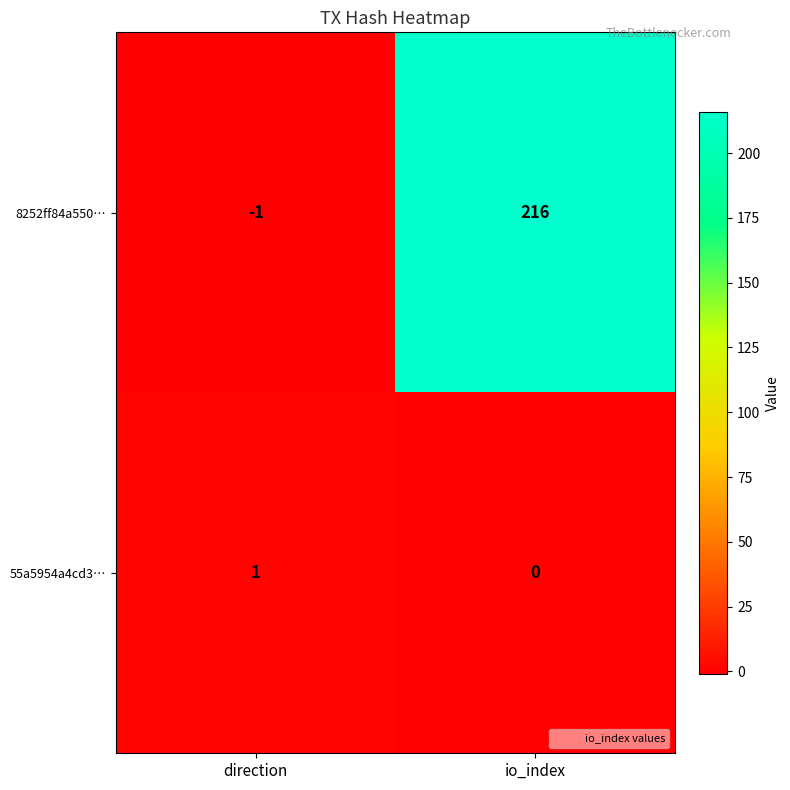

At which category does the chart reach its peak across all series?

io_index